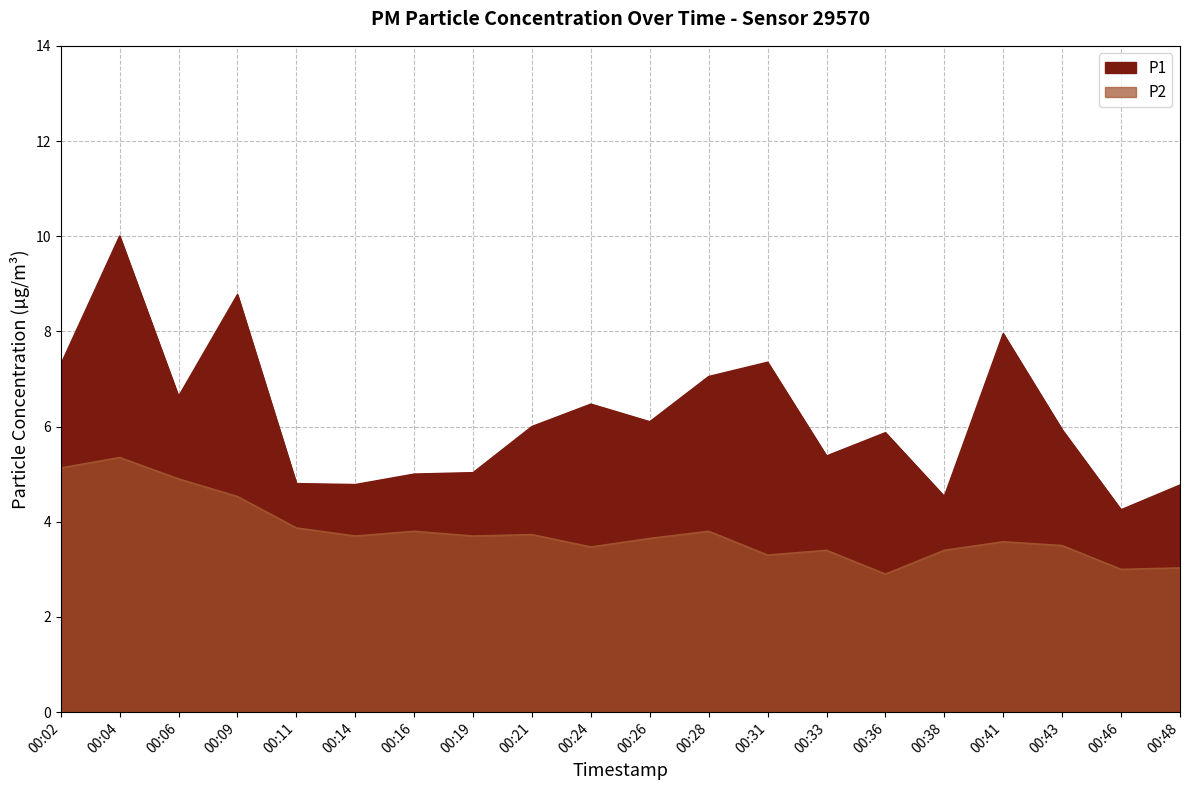

What is the difference between the maximum and minimum values in the P1 series?

5.8